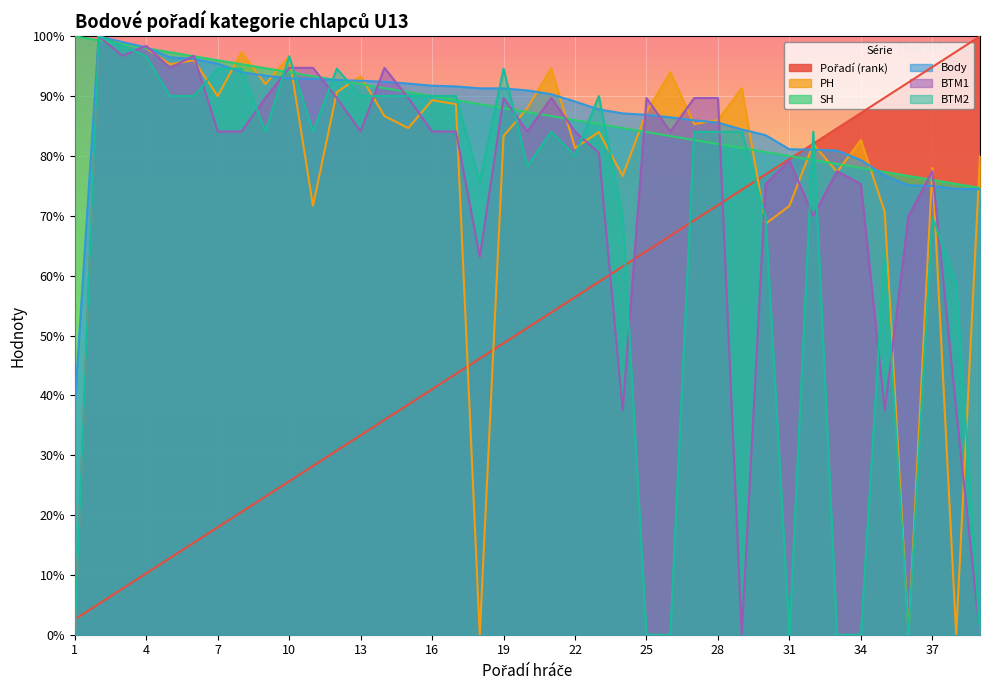

How many lines are shown in the chart?

6